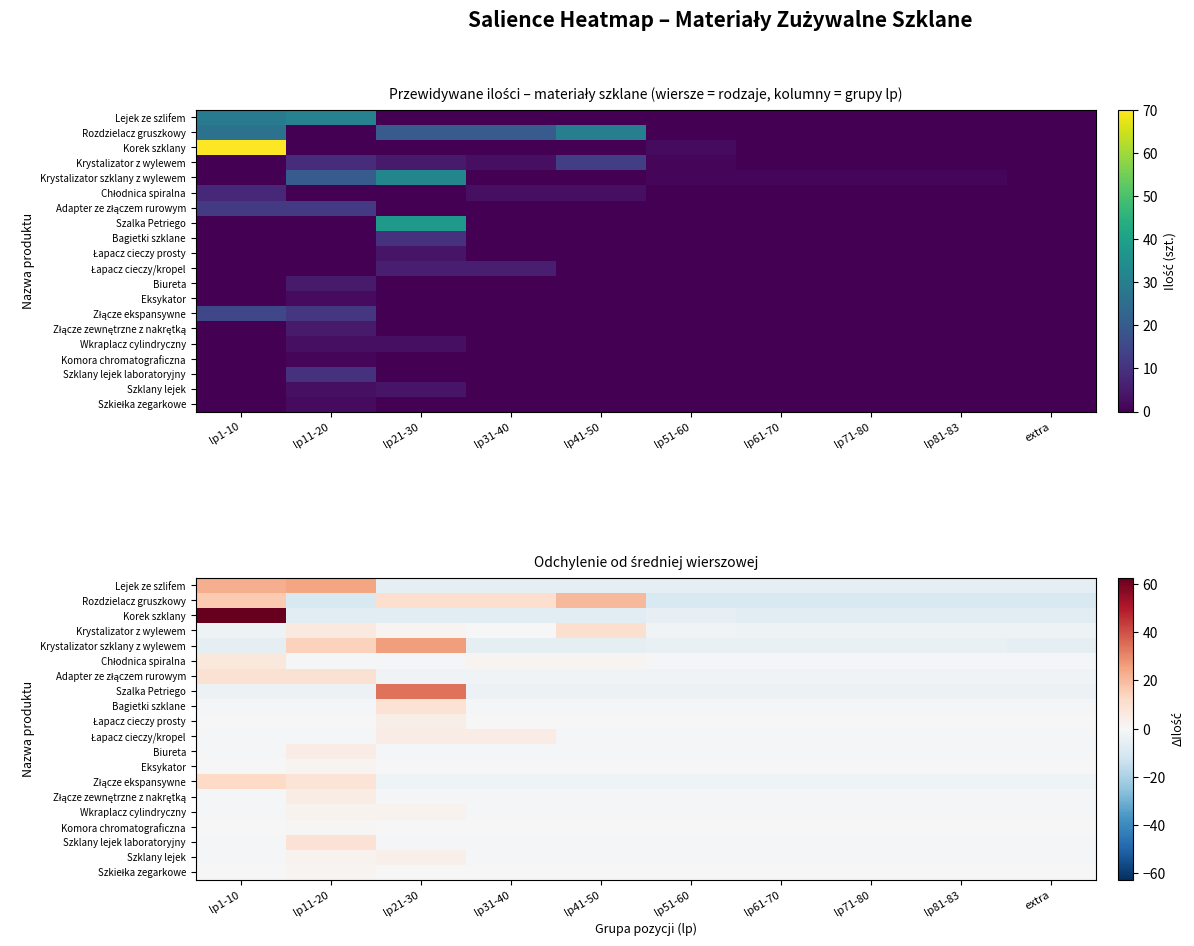

How many data points in Łapacz cieczy/kropel are less than -1?

8